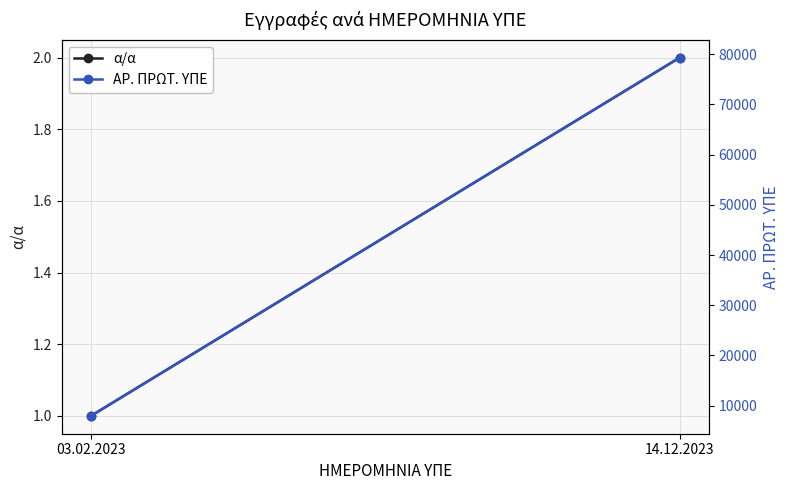

What is the approximate value of ΑΡ. ΠΡΩΤ. ΥΠΕ at 14.12.2023?

79294